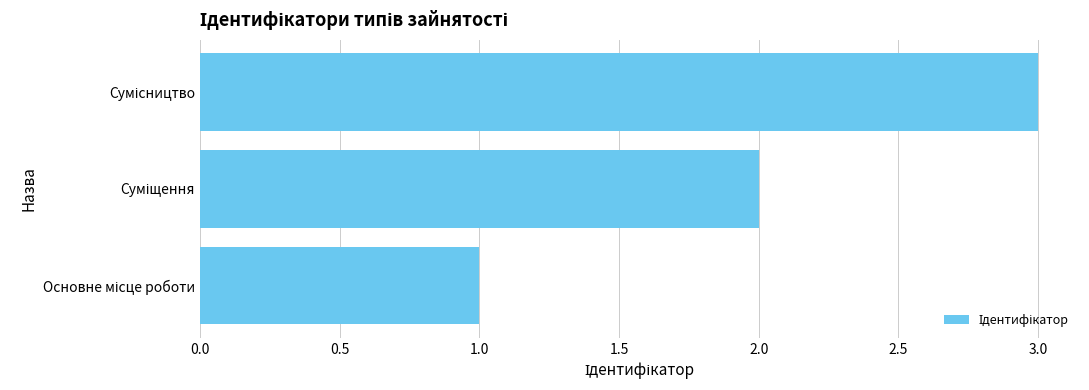

What is the maximum value shown in the chart?

3